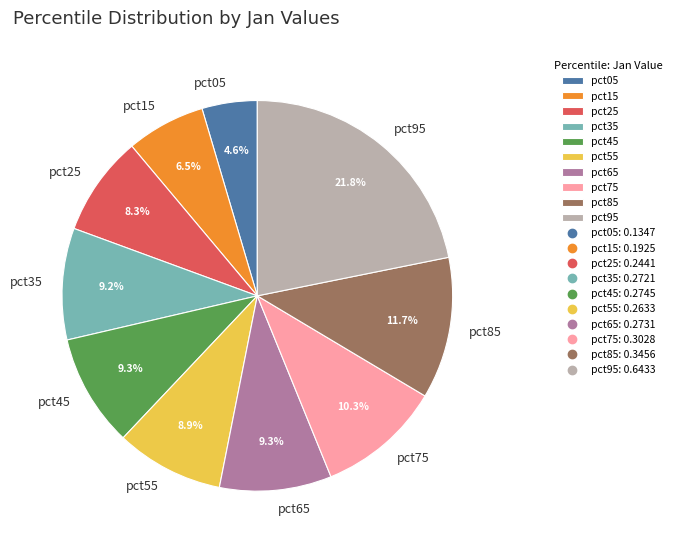

Is there any slice that represents more than half of the pie?

No